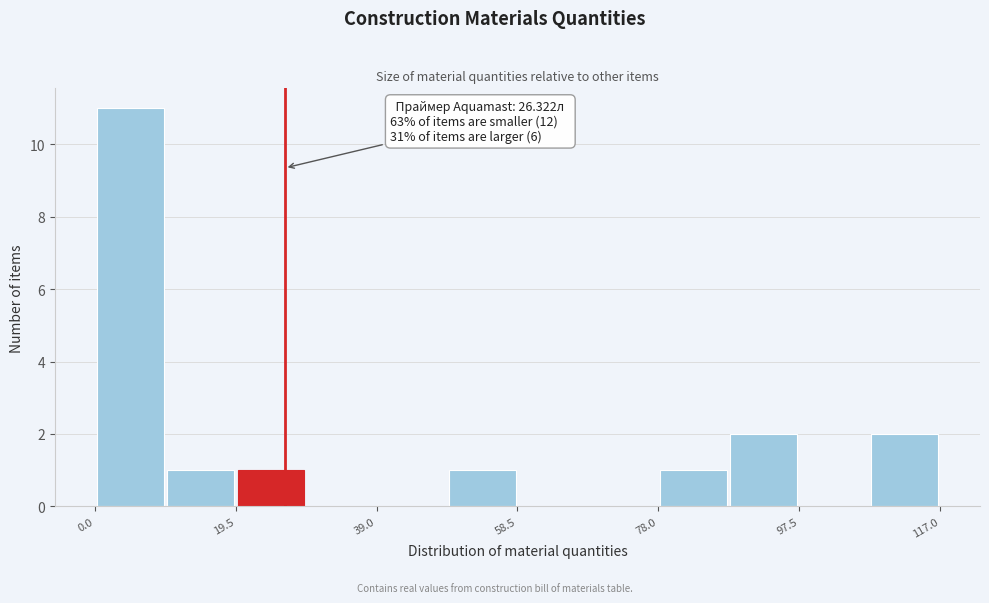

Over which range of the x-axis is the bar tallest?

0 to 10